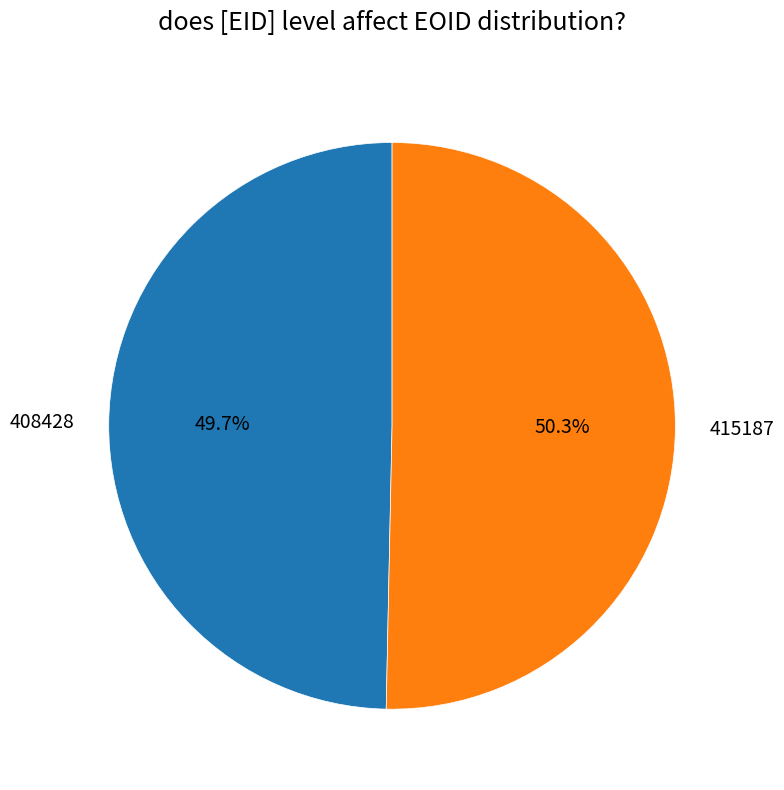

Does any single category account for the majority?

Yes